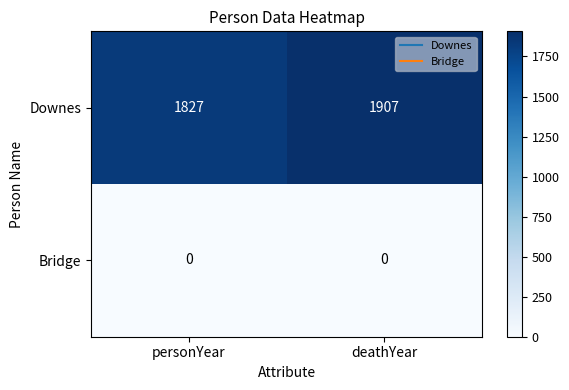

List the series in order of their overall mean, highest first.

Downes, Bridge